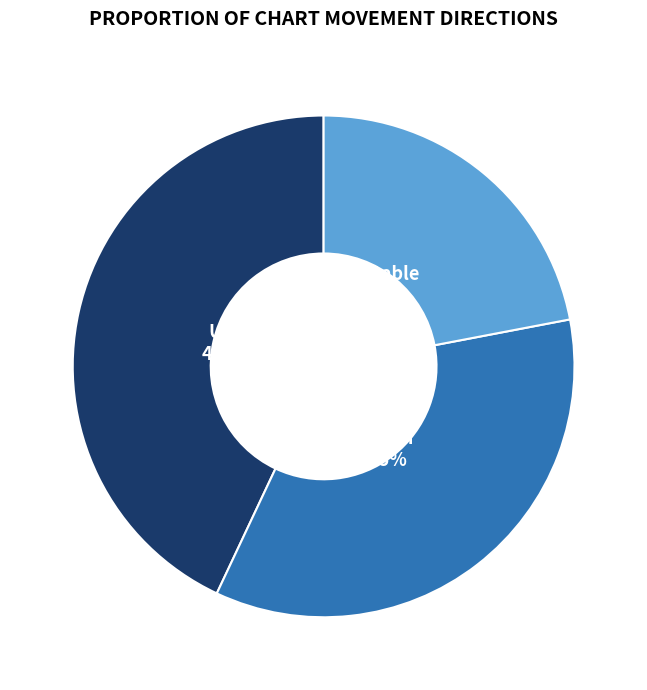

Is there any slice that represents more than half of the pie?

No